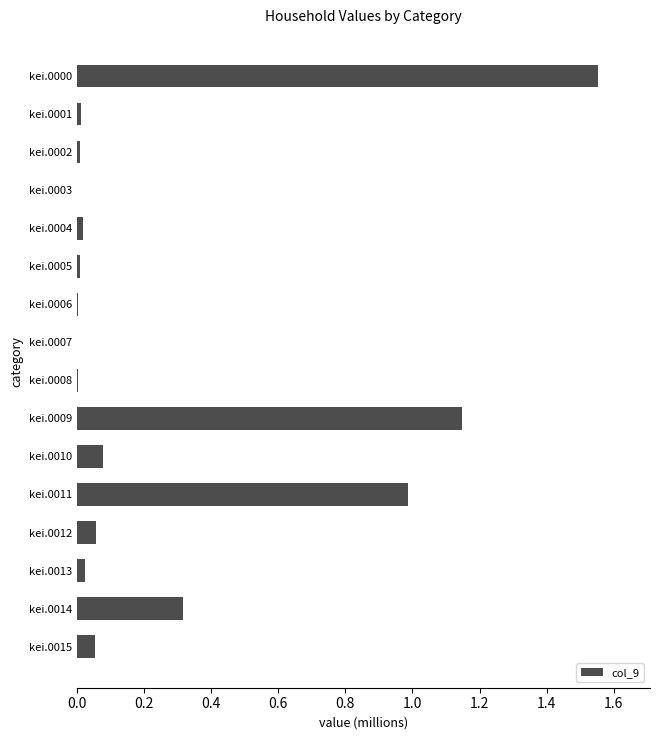

What is the change in value from kei.0009 to kei.0015?

-1.1